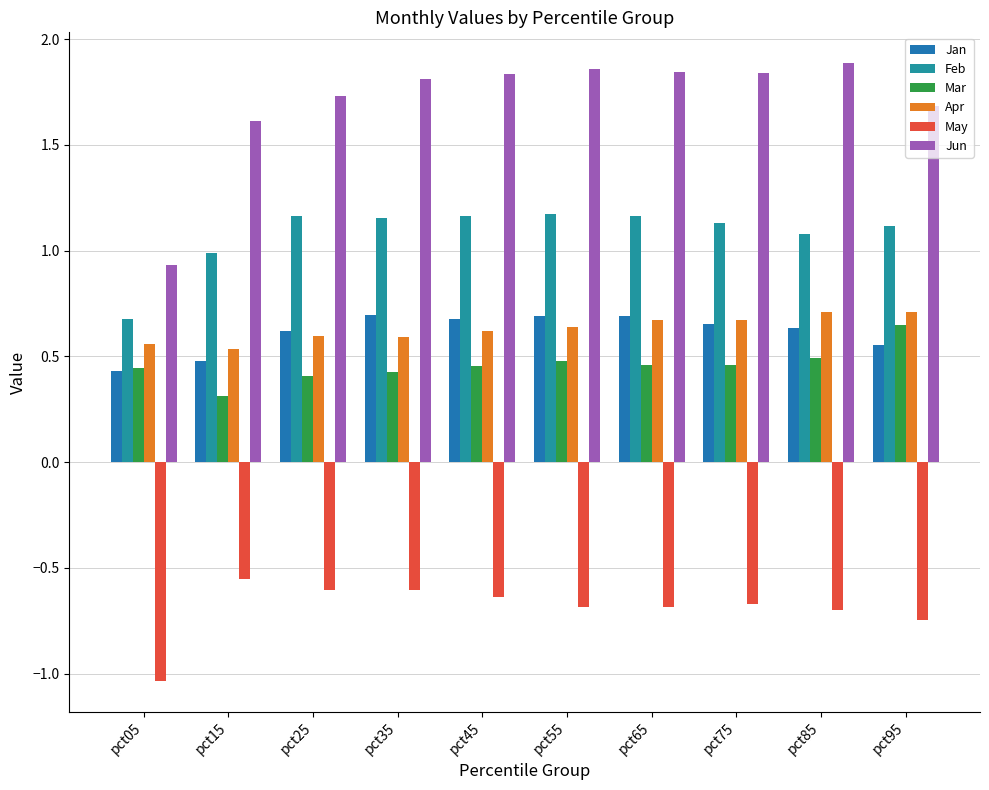

Reading right to left, what are all the values shown in this chart?

Jan: 0.6	0.6	0.7	0.7	0.7	0.7	0.7	0.6	0.5	0.4
Feb: 1.1	1.1	1.1	1.2	1.2	1.2	1.2	1.2	1.0	0.7
Mar: 0.6	0.5	0.5	0.5	0.5	0.5	0.4	0.4	0.3	0.4
Apr: 0.7	0.7	0.7	0.7	0.6	0.6	0.6	0.6	0.5	0.6
May: -0.7	-0.7	-0.7	-0.7	-0.7	-0.6	-0.6	-0.6	-0.6	-1.0
Jun: 1.7	1.9	1.8	1.8	1.9	1.8	1.8	1.7	1.6	0.9